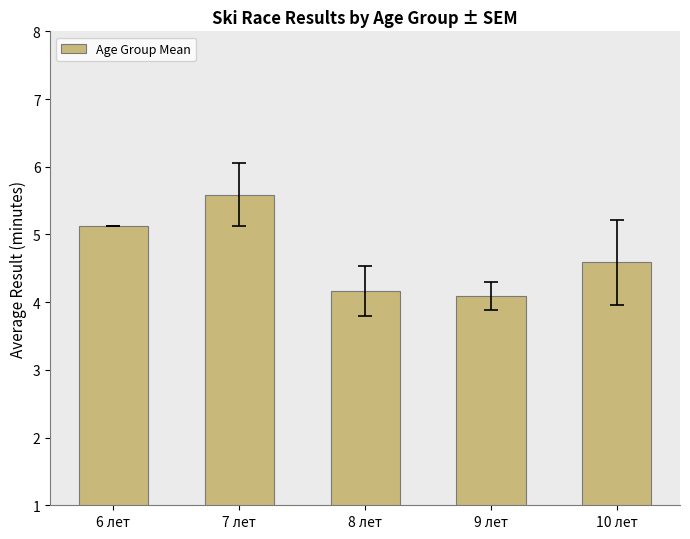

How many bars are there in total?

5